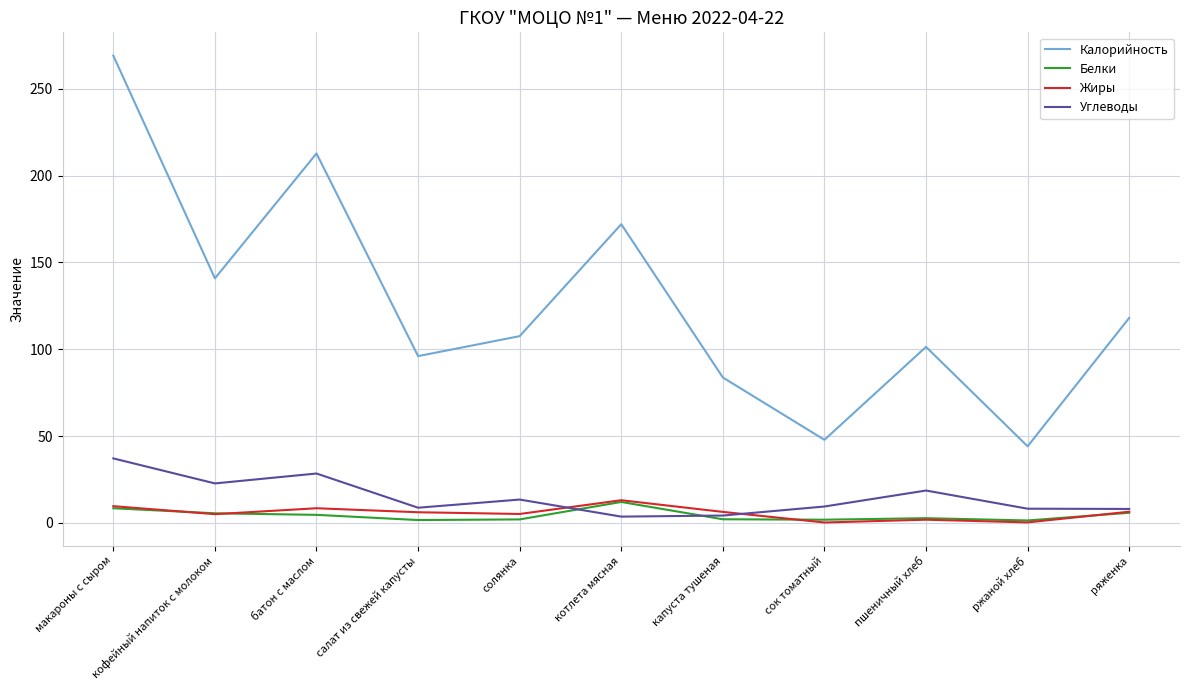

What is the total value across all series at макароны с сыром?

324.1